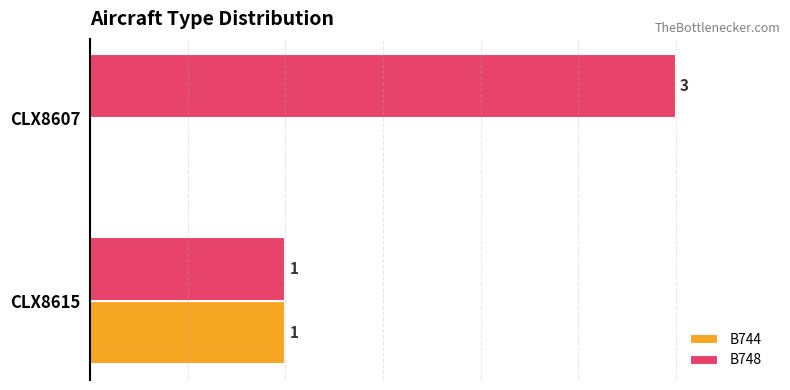

At which label is B744 closest to 0?

CLX8607